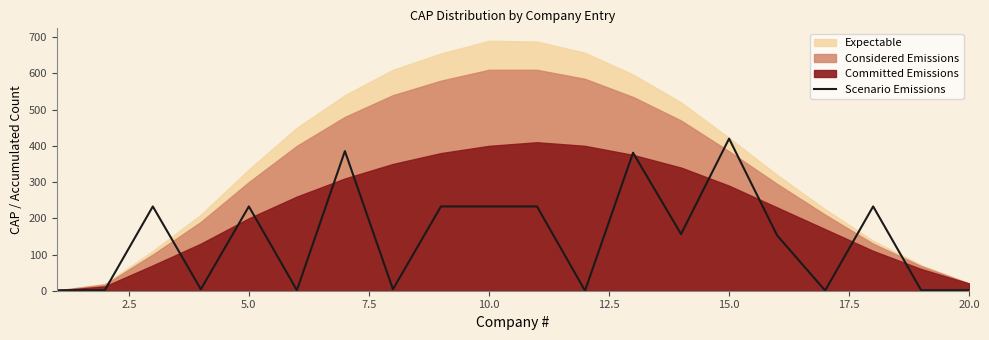

What is the maximum value for Scenario Emissions?

420.0